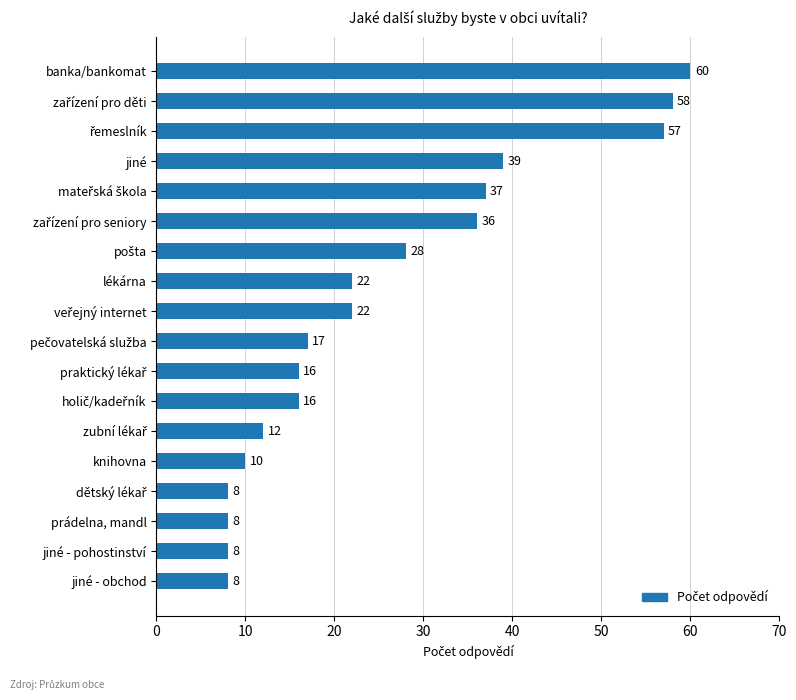

Is it true that the value at jiné - obchod is 2?

False